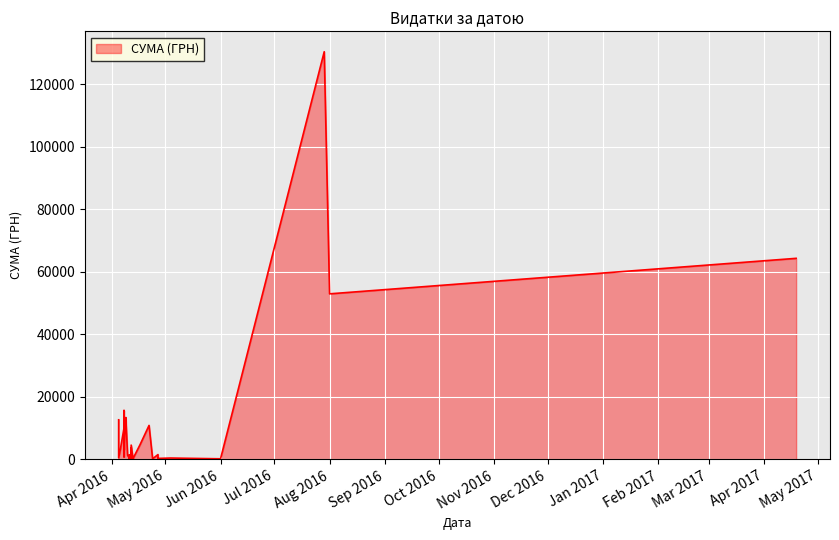

How many categories are shown in the chart?

40